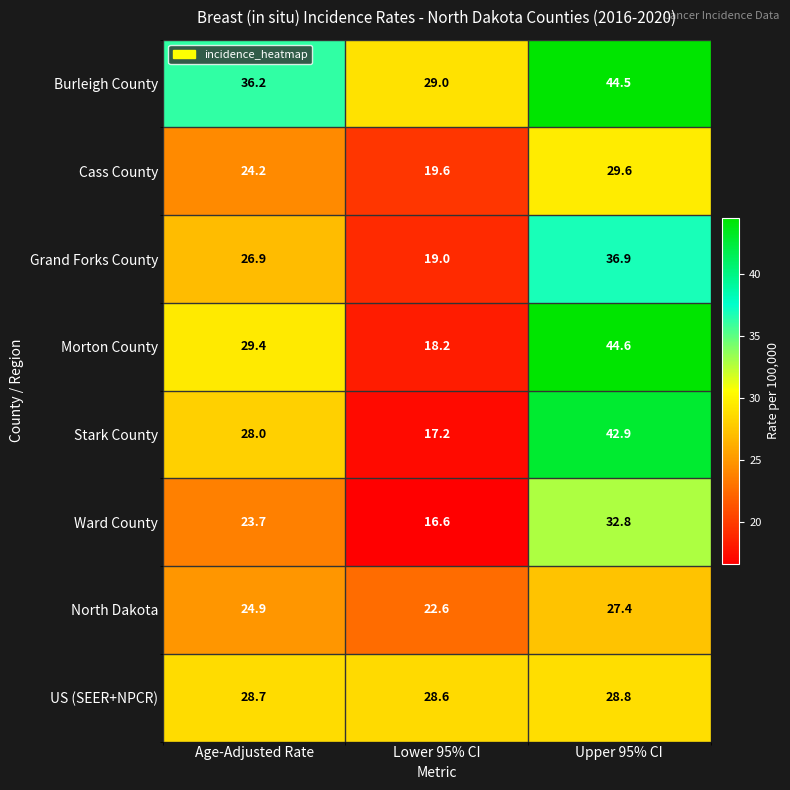

What is the average value of the Cass County series?

24.5